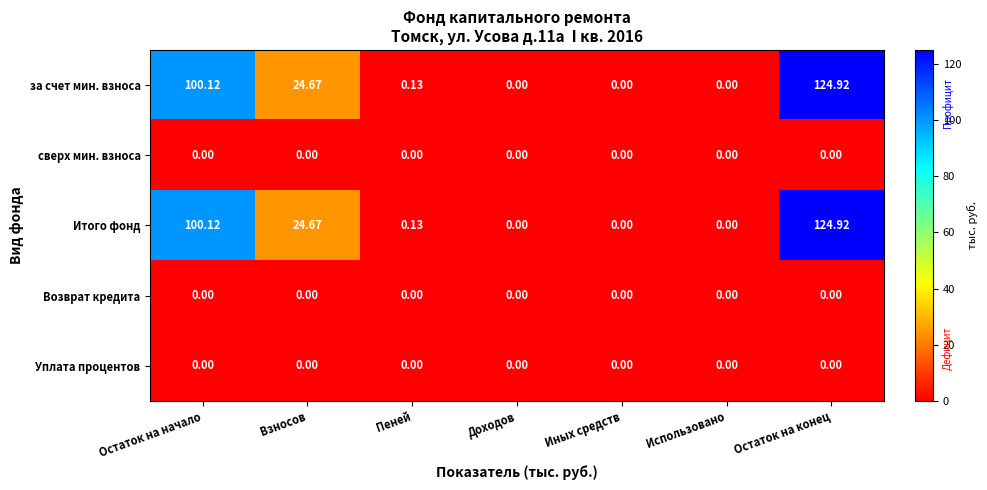

How many data points does each series have?

7